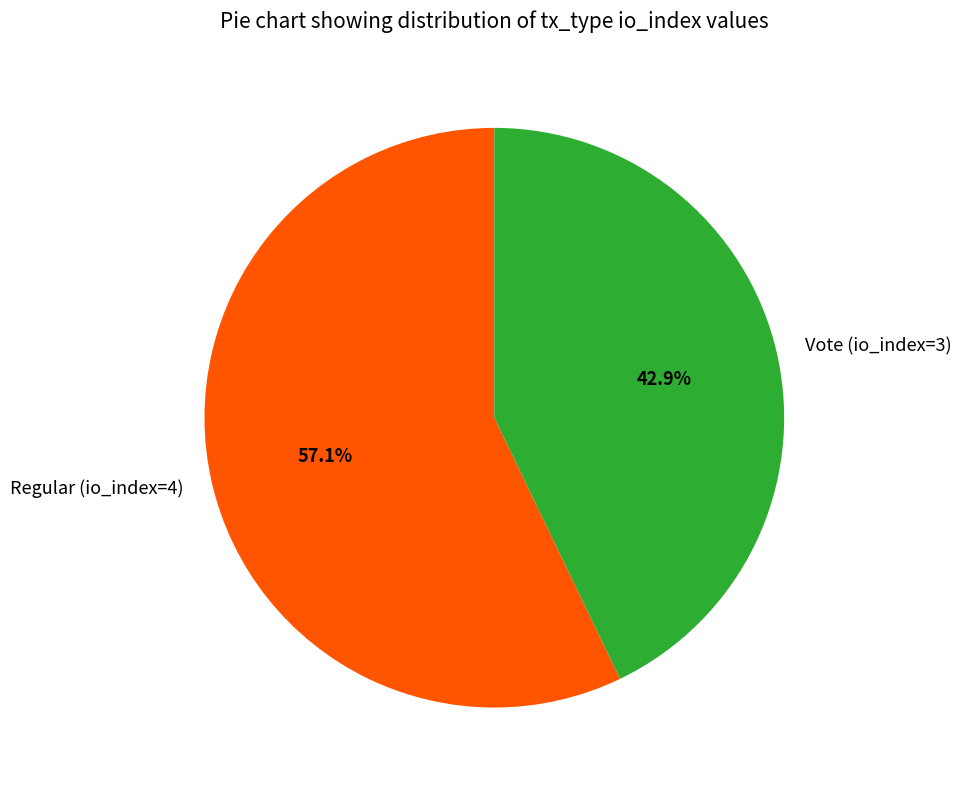

To the nearest percent, what is the difference between the largest and smallest slice percentages?

14%